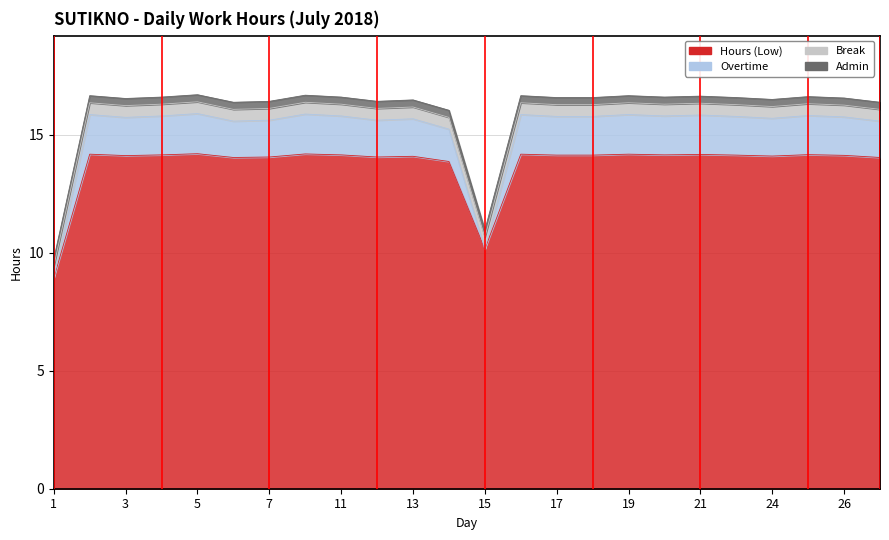

Between 3 and 27, which series saw the biggest shift?

Overtime